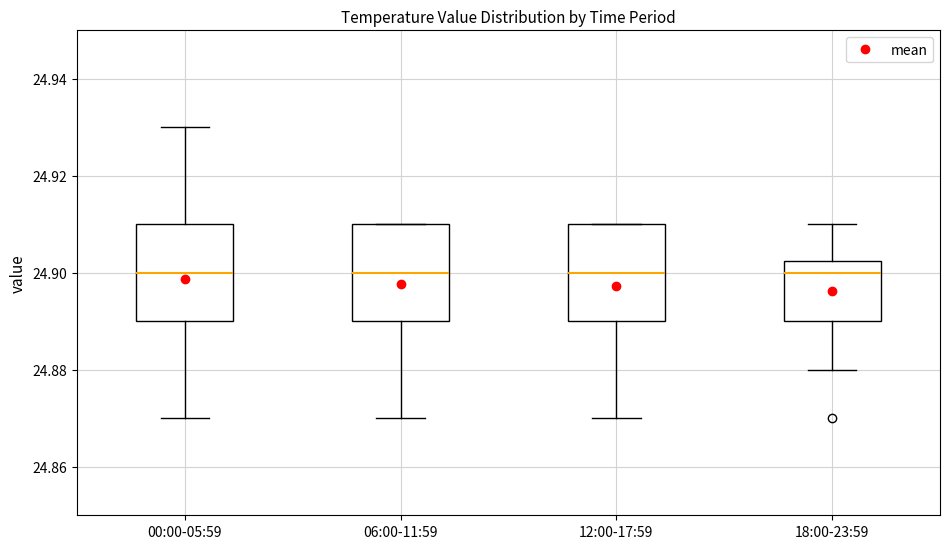

Where does the lower whisker of the box for 12:00-17:59 end on the y-axis? The values are not printed on the chart, so give them approximately, as read against the axis.

24.870